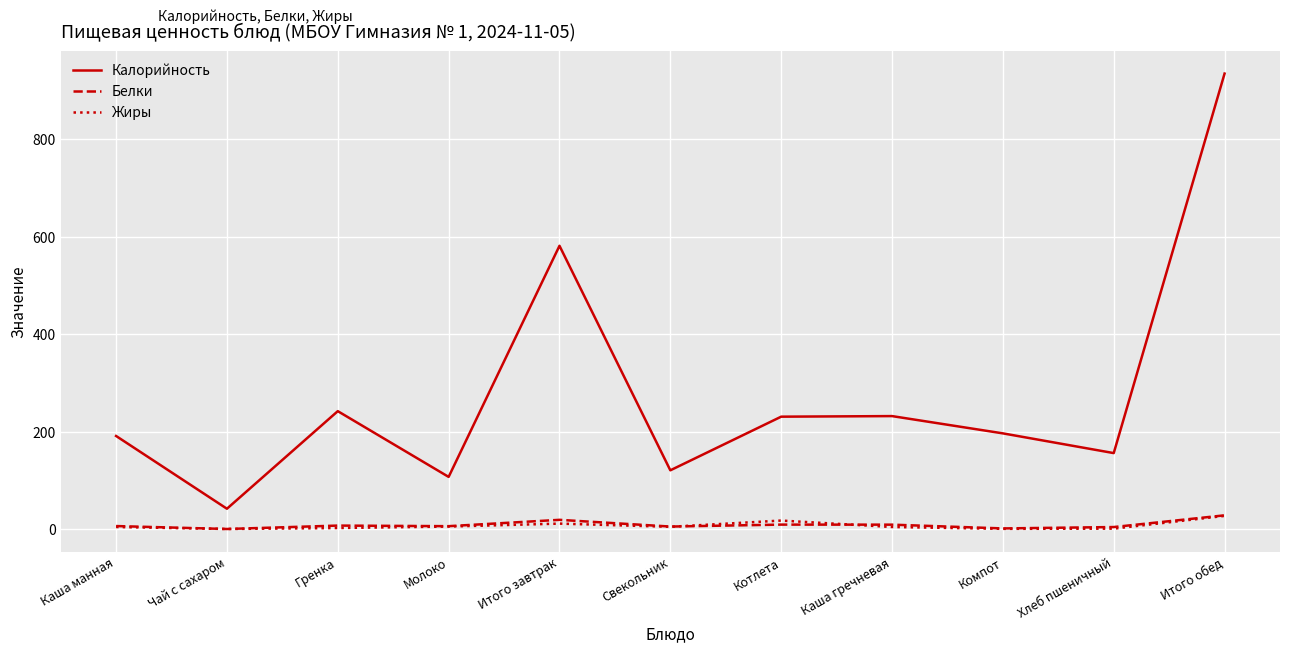

Is the value of Калорийность at Итого завтрак greater than the value of Жиры at Итого завтрак?

Yes